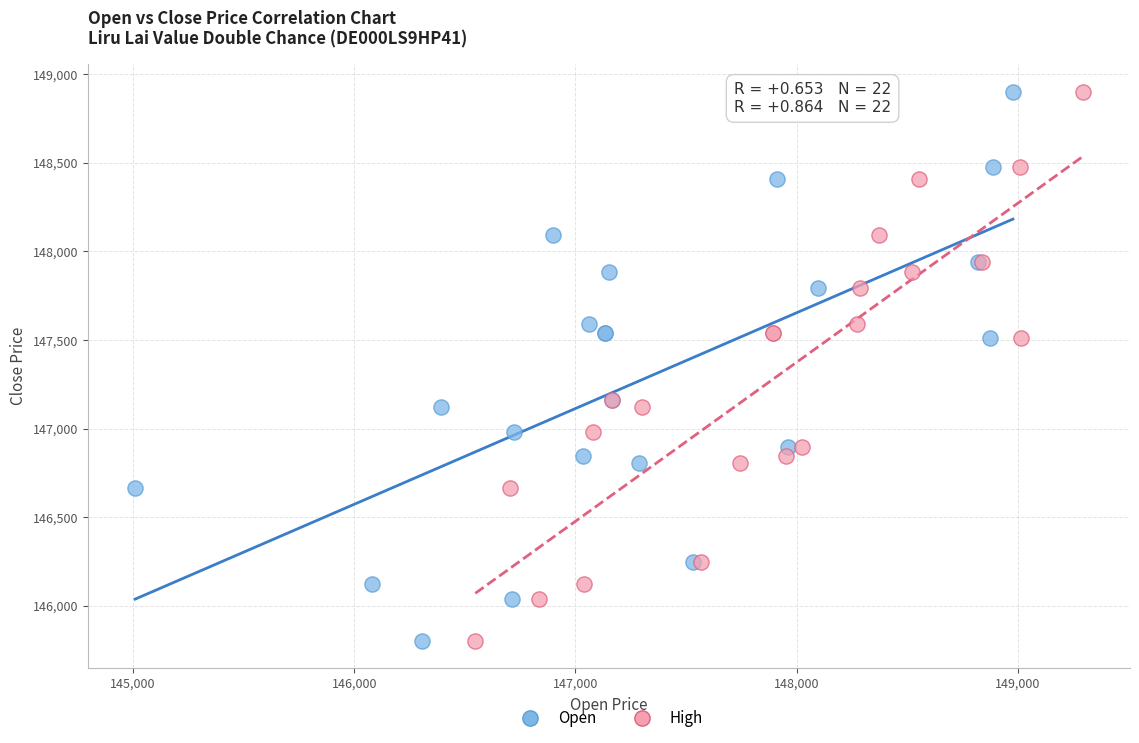

What are all the series names shown in the legend?

Open, High